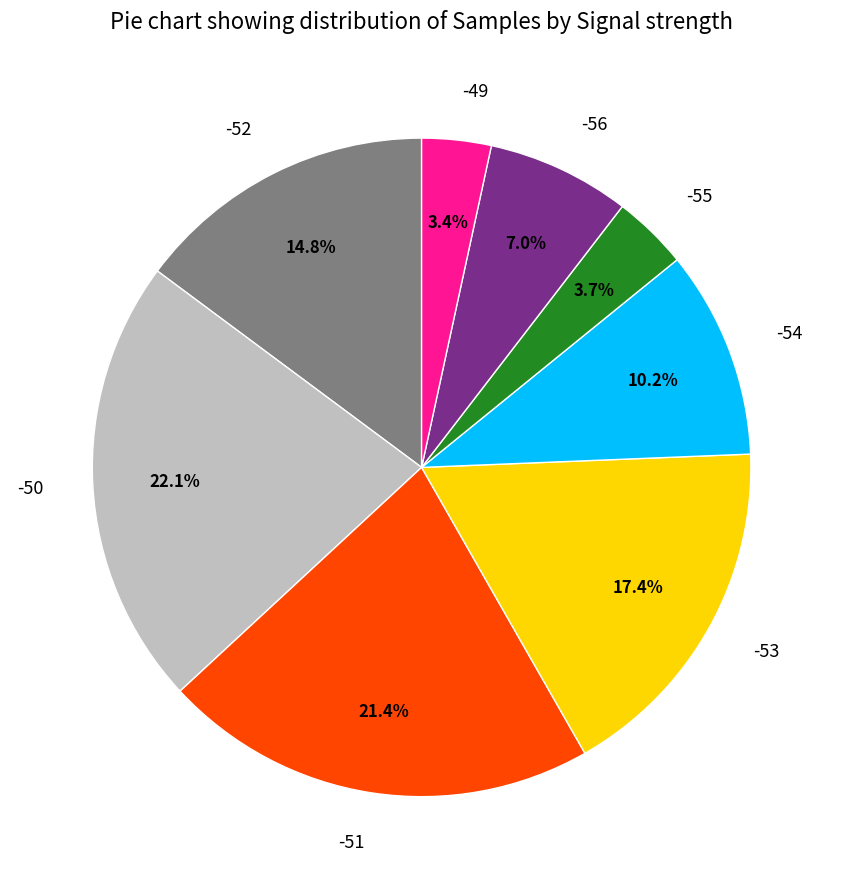

What is the largest slice in the pie chart?

-50